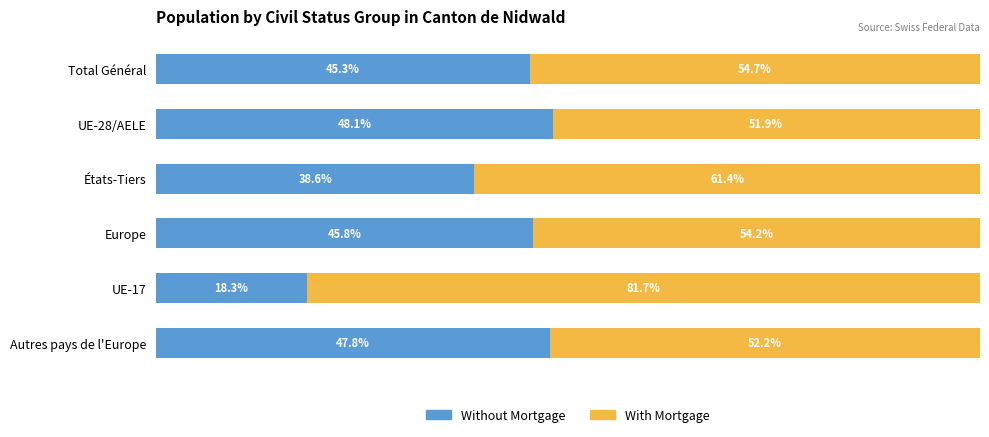

What are all the series names shown in the legend?

Without Mortgage, With Mortgage